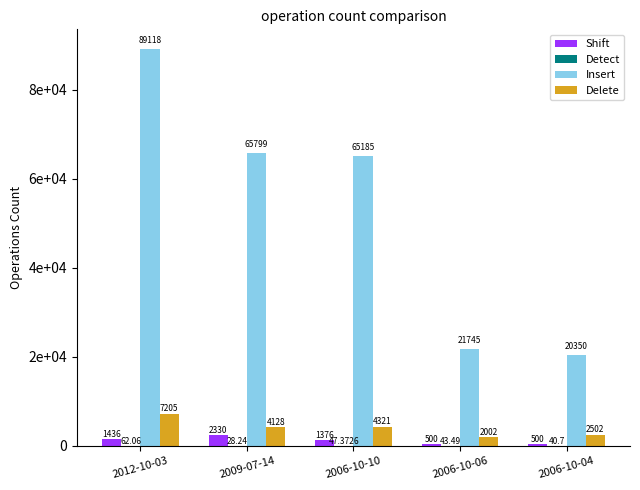

Read the Delete value at 2009-07-14.

4128.0